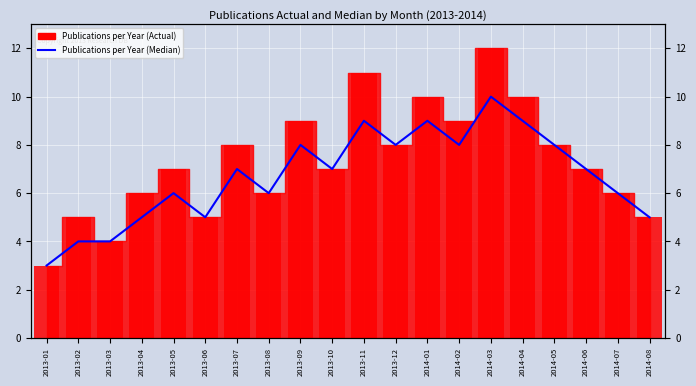

Between 2014-01 and 2013-05, which is larger?

2014-01